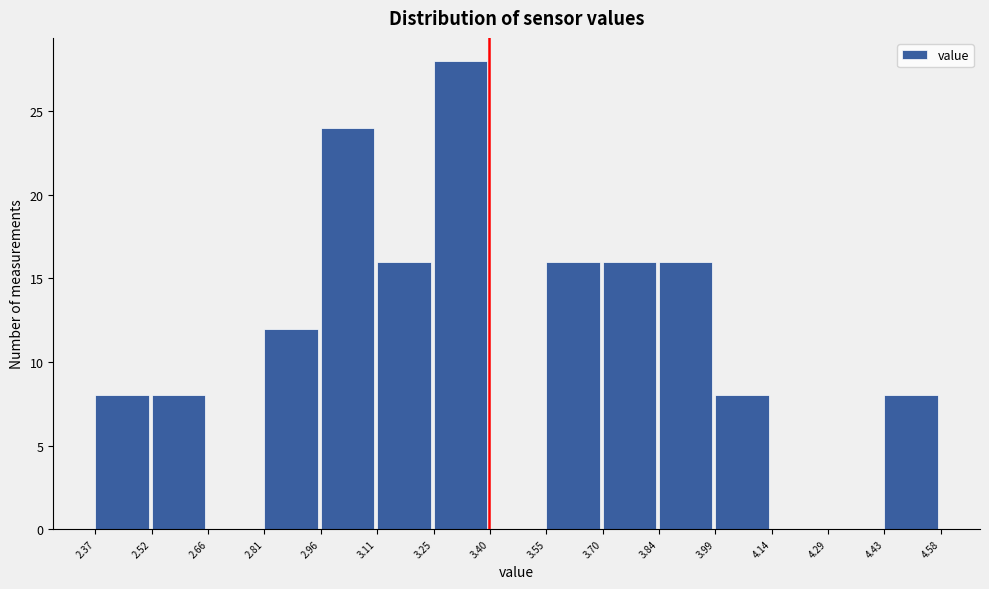

Which range on the x-axis has the tallest bar?

3.25 to 3.40